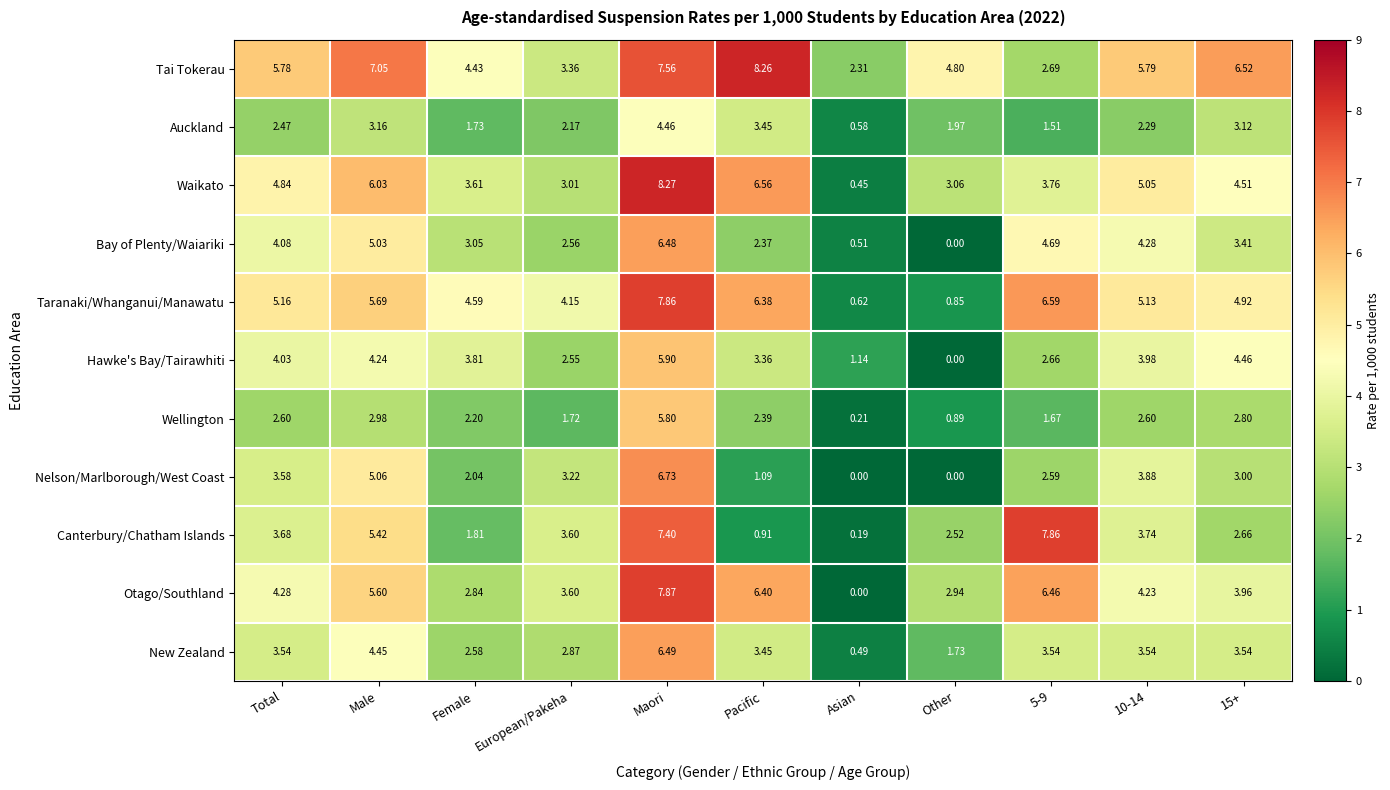

Rank the series at Female from lowest to highest value.

Auckland, Canterbury/Chatham Islands, Nelson/Marlborough/West Coast, Wellington, New Zealand, Otago/Southland, Bay of Plenty/Waiariki, Waikato, Hawke's Bay/Tairawhiti, Tai Tokerau, Taranaki/Whanganui/Manawatu